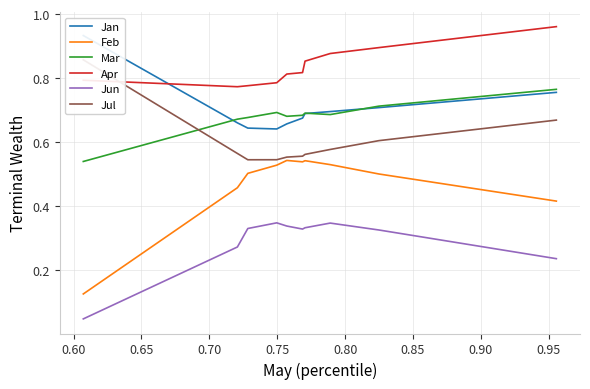

After their last crossing, which series has the higher values: Apr or Jul?

Apr